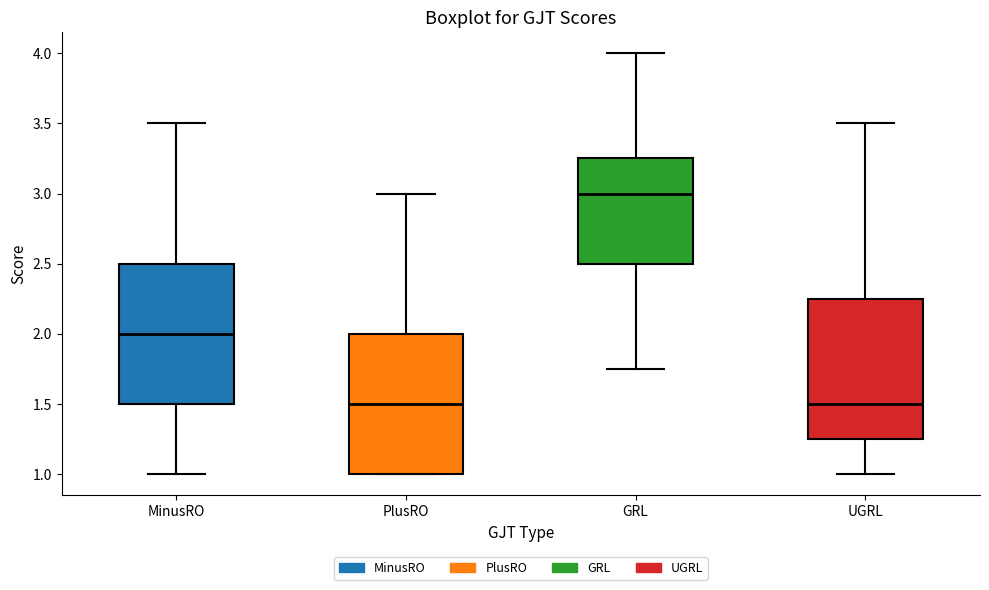

Reading left to right, transcribe this box plot: for each box, give where its median line is, the range the box spans, and where its two whiskers end, as read against the y-axis. The values are not printed on the chart, so give them approximately, as read against the axis.

MinusRO: median 2.00, box 1.50 to 2.50, whiskers 1.00 to 3.50
PlusRO: median 1.50, box 1.00 to 2.00, whiskers 1.00 to 3.00
GRL: median 3.00, box 2.50 to 3.25, whiskers 1.75 to 4.00
UGRL: median 1.50, box 1.25 to 2.25, whiskers 1.00 to 3.50